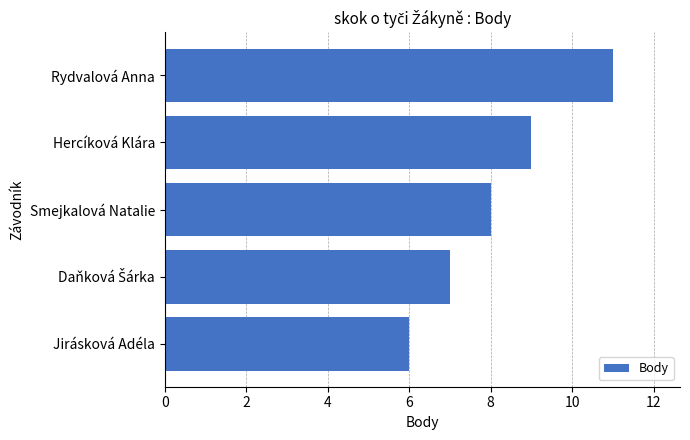

Does the chart contain any negative values?

No